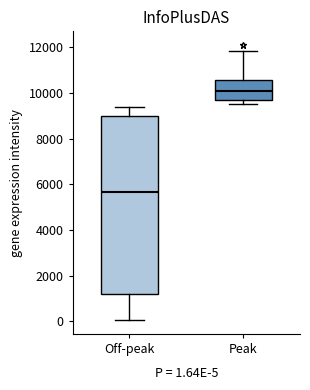

Reading left to right, read every box against the y-axis: the position of its median line, the range the box covers, and the ends of its whiskers. The values are not printed on the chart, so give them approximately, as read against the axis.

Off-peak: median 5600, box 1200 to 9000, whiskers 0 to 9400
Peak: median 10000, box 9600 to 10600, whiskers 9600 (just below the box's lower edge) to 11800